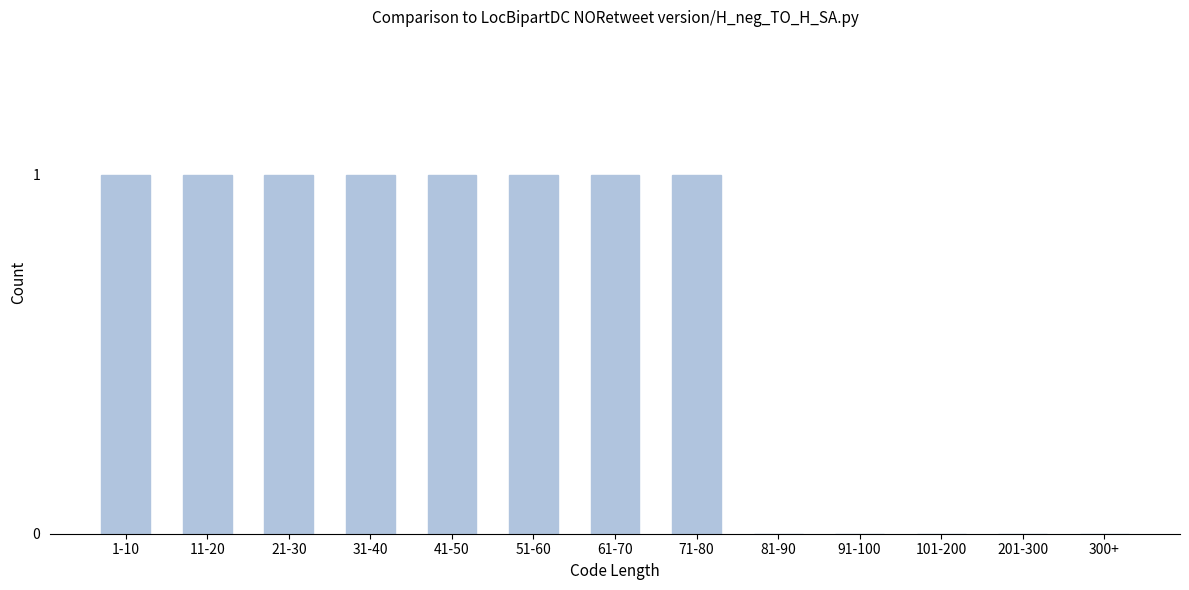

Reading right to left, list all the values displayed in this chart.

300+=0	201-300=0	101-200=0	91-100=0	81-90=0	71-80=1	61-70=1	51-60=1	41-50=1	31-40=1	21-30=1	11-20=1	1-10=1